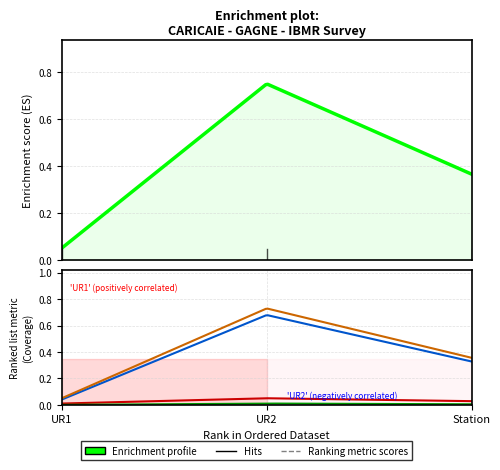

Which has a higher value, UR2 or Station?

UR2